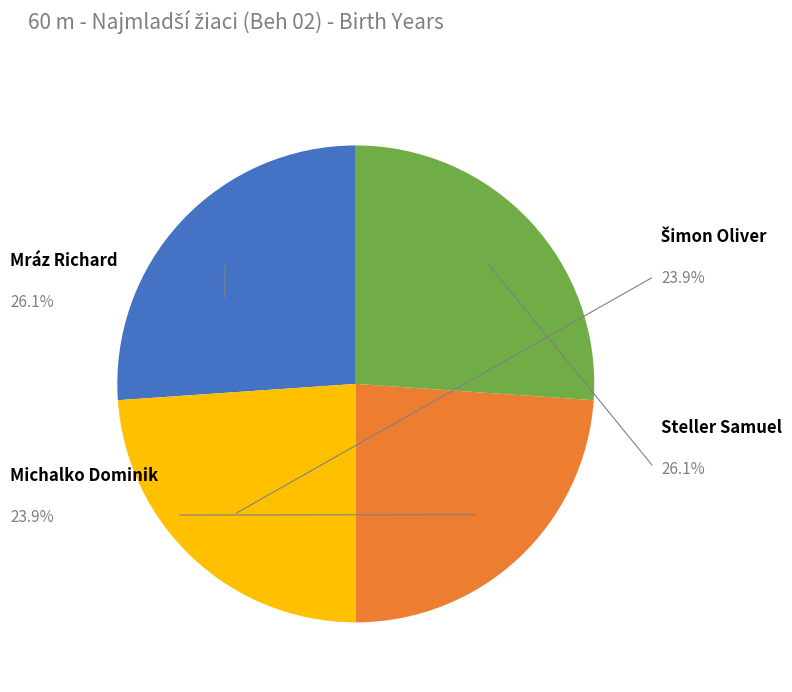

How many slices are in this pie chart?

4